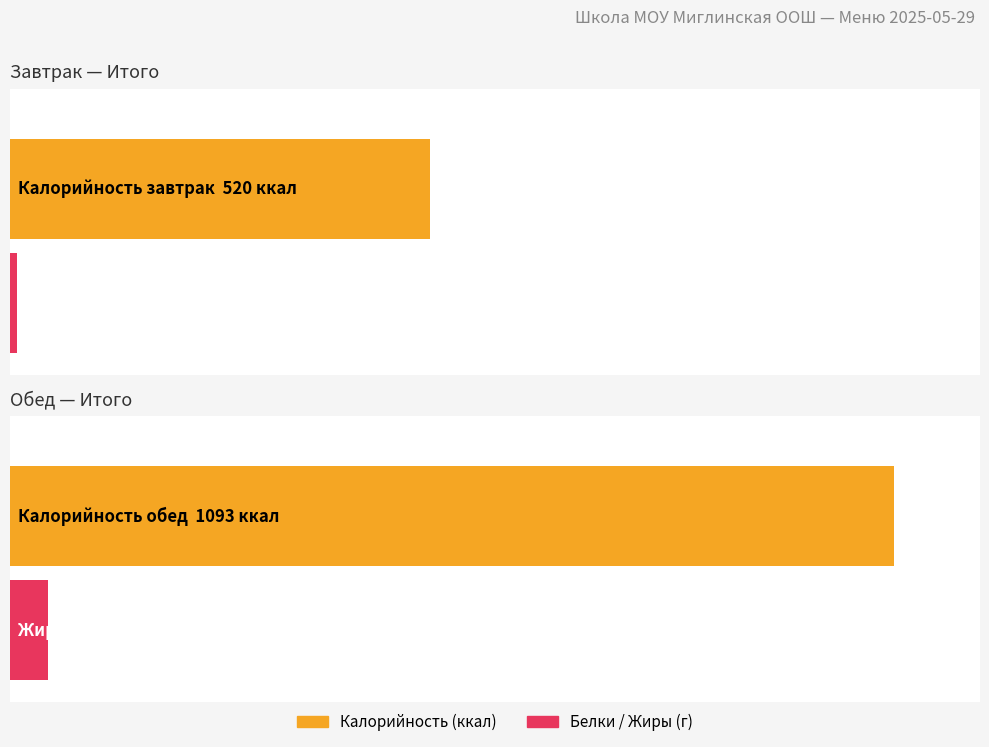

True or false: Жиры has a value of 4.2 at Итого завтрак.

False